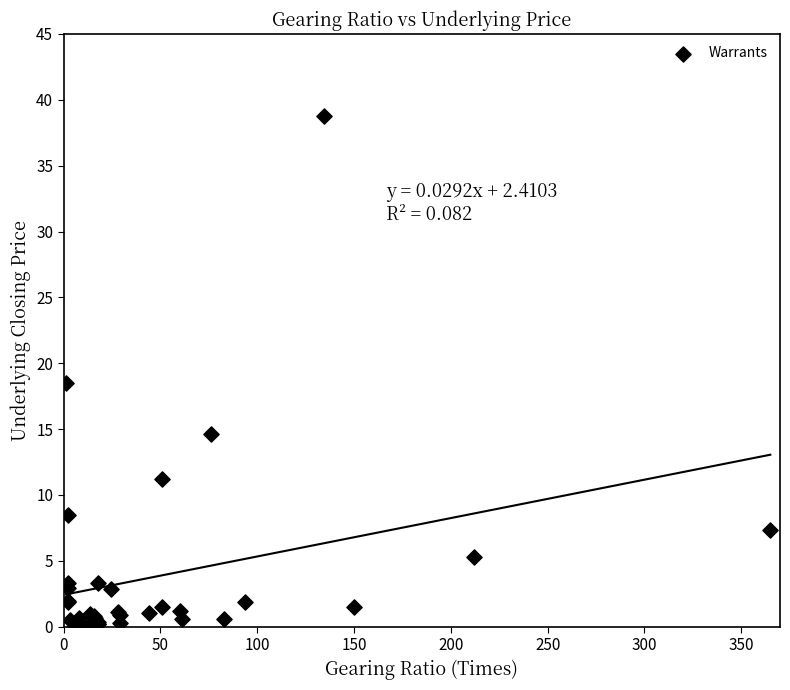

What Y value in the scatter plot is closest to 19?

18.5